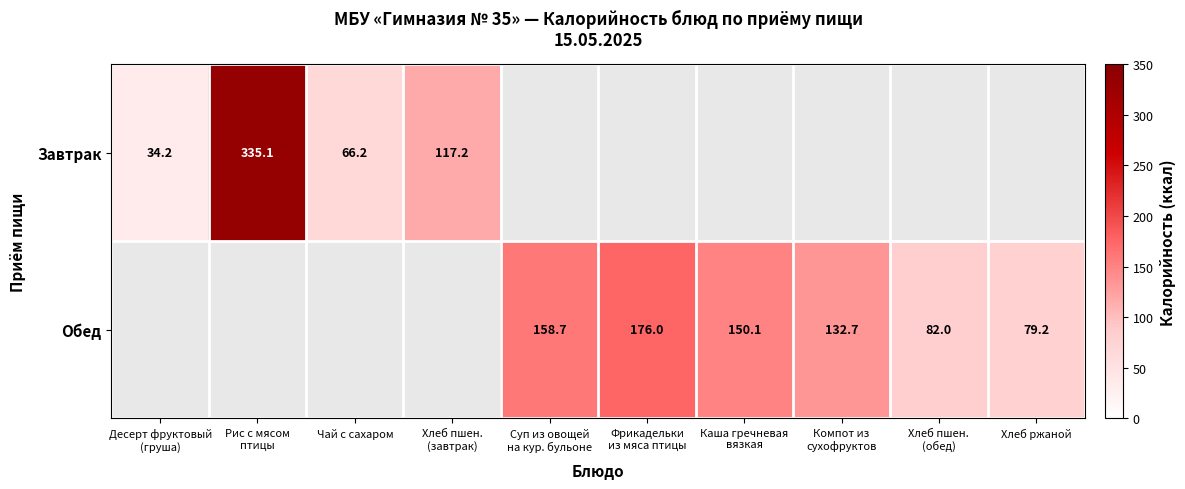

List the labels in order of Завтрак value, largest first.

Рис с мясом птицы, Хлеб пшен. (завтрак), Чай с сахаром, Десерт фруктовый (груша), Суп из овощей на кур. бульоне, Фрикадельки из мяса птицы, Каша гречневая вязкая, Компот из сухофруктов, Хлеб пшен. (обед), Хлеб ржаной